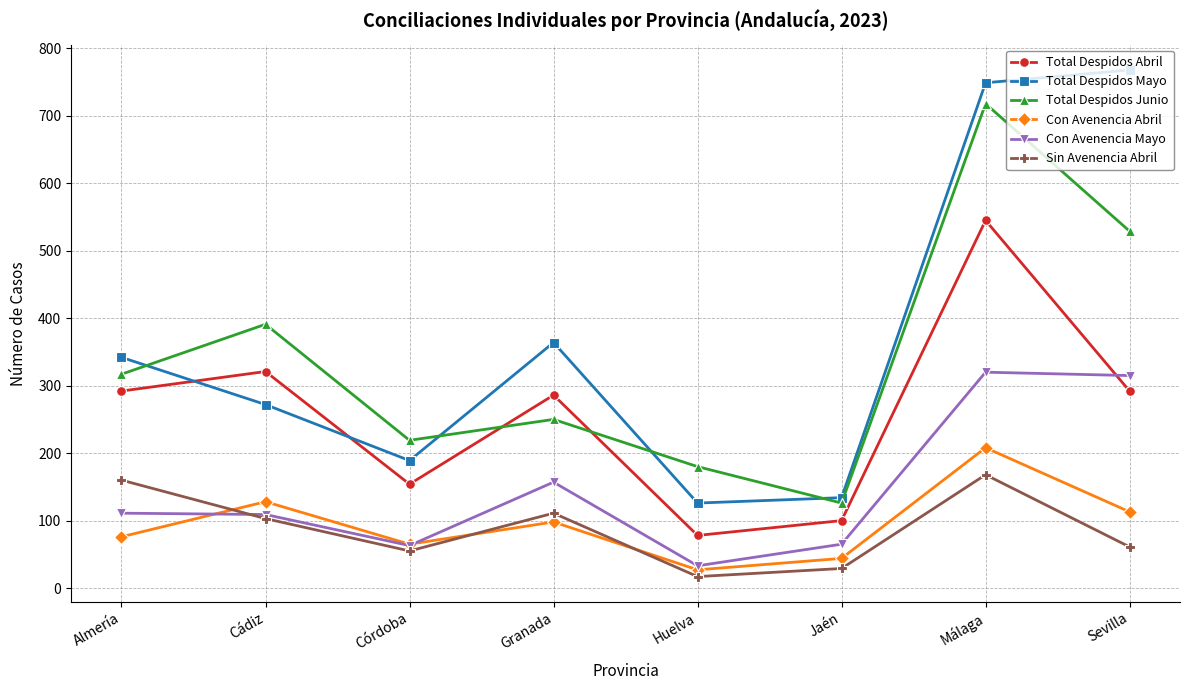

What is the difference between the highest and lowest values at Sevilla?

707